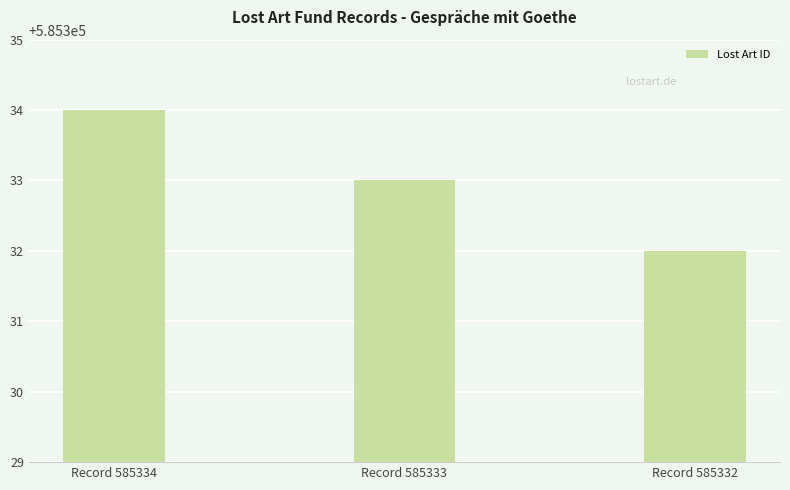

Reading right to left, extract all data points from this chart.

Record 585332=585332	Record 585333=585333	Record 585334=585334